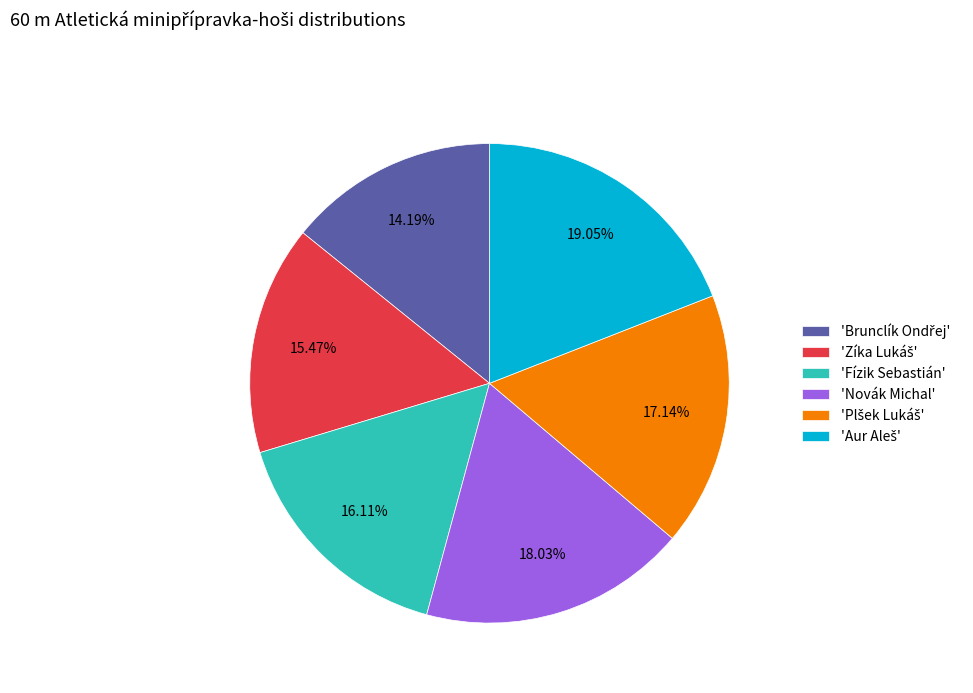

To the nearest percent, what is the average slice percentage?

17%